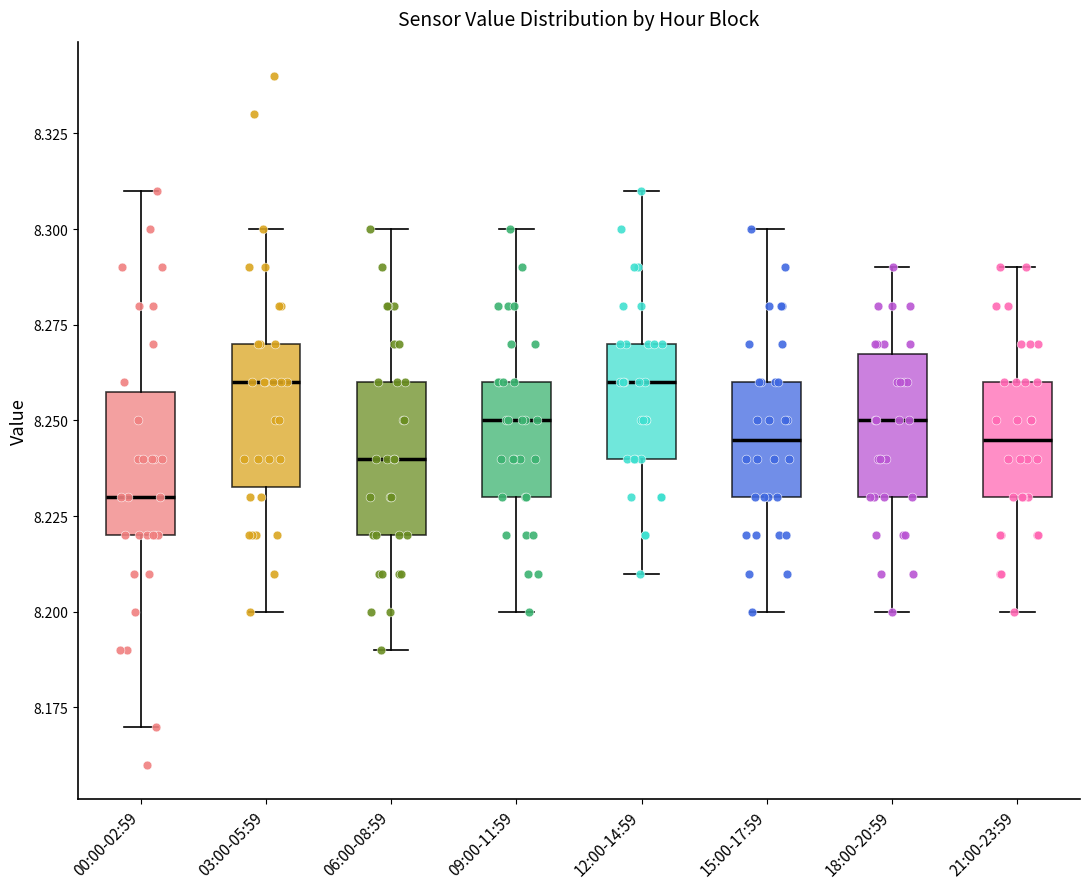

Reading left to right, read every box against the y-axis: the position of its median line, the range the box covers, and the ends of its whiskers. The values are not printed on the chart, so give them approximately, as read against the axis.

00:00-02:59: median 8.230, box 8.220 to 8.260, whiskers 8.170 to 8.310
03:00-05:59: median 8.260, box 8.235 to 8.270, whiskers 8.200 to 8.300
06:00-08:59: median 8.240, box 8.220 to 8.260, whiskers 8.190 to 8.300
09:00-11:59: median 8.250, box 8.230 to 8.260, whiskers 8.200 to 8.300
12:00-14:59: median 8.260, box 8.240 to 8.270, whiskers 8.210 to 8.310
15:00-17:59: median 8.245, box 8.230 to 8.260, whiskers 8.200 to 8.300
18:00-20:59: median 8.250, box 8.230 to 8.270, whiskers 8.200 to 8.290
21:00-23:59: median 8.245, box 8.230 to 8.260, whiskers 8.200 to 8.290